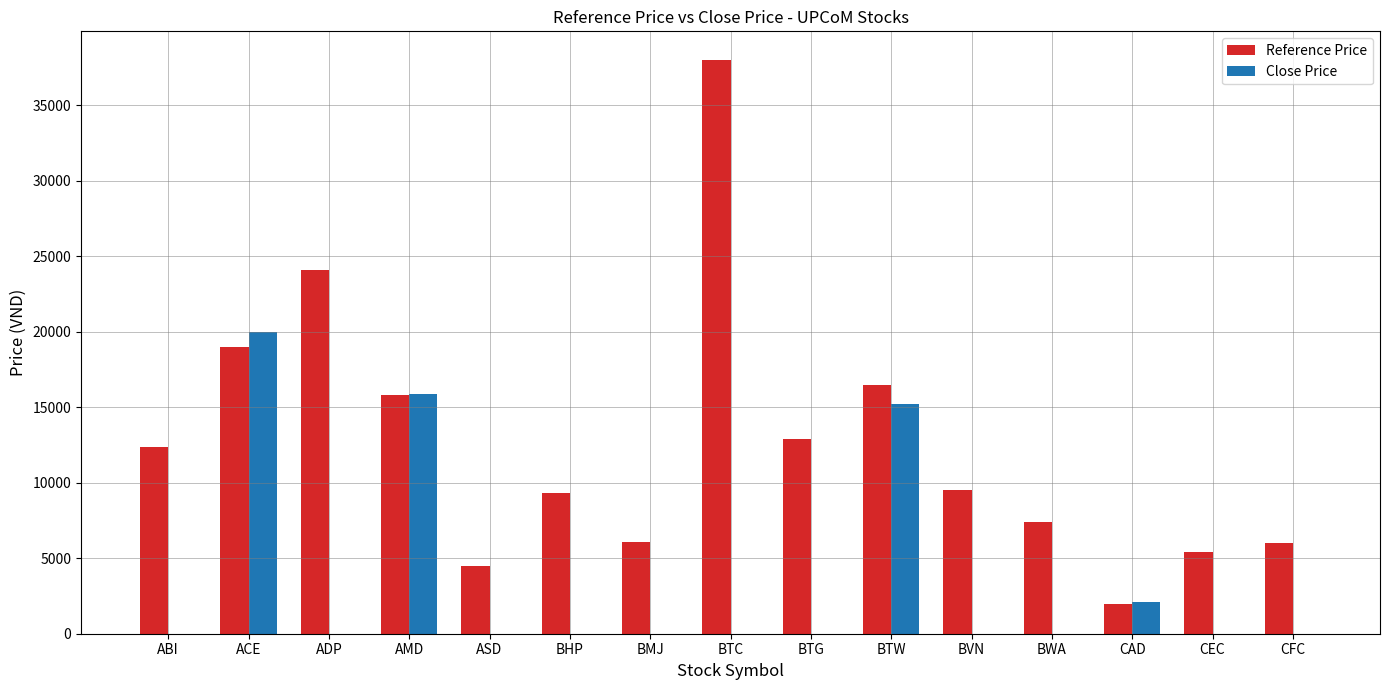

At which category does the chart reach its peak across all series?

BTC